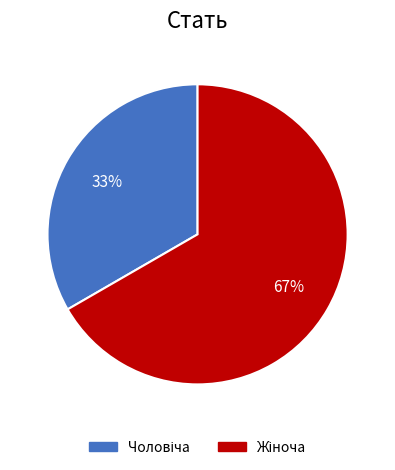

To the nearest percent, what is the average slice percentage?

50%